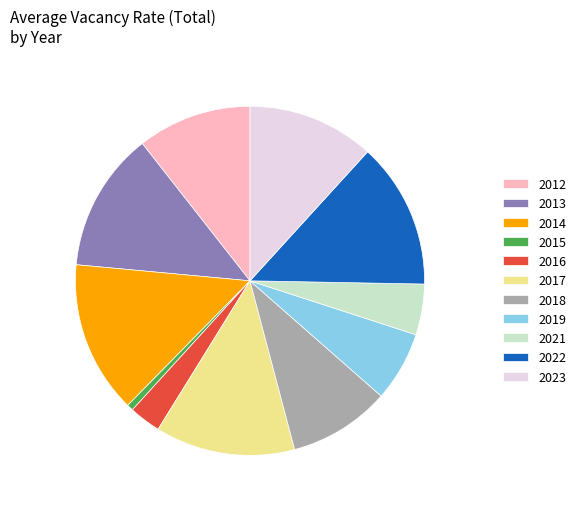

What is the largest slice in the pie chart?

2014